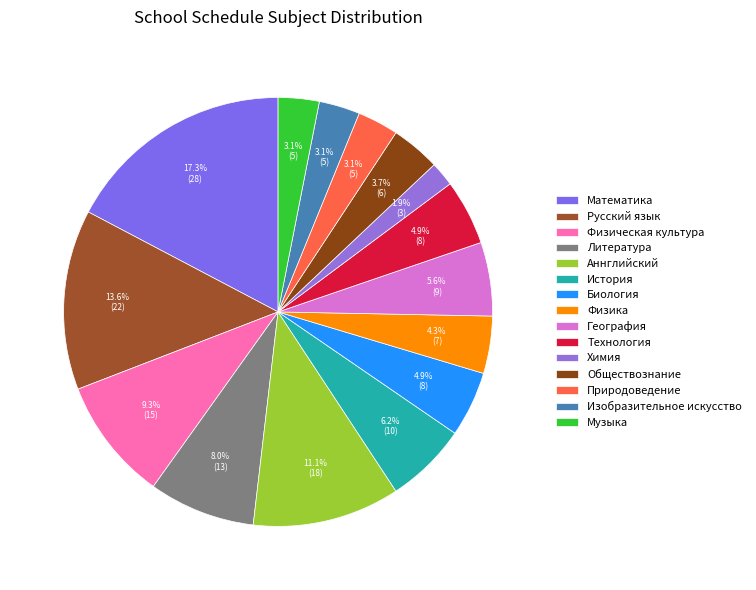

Is it true that Математика is 17% of the pie?

True